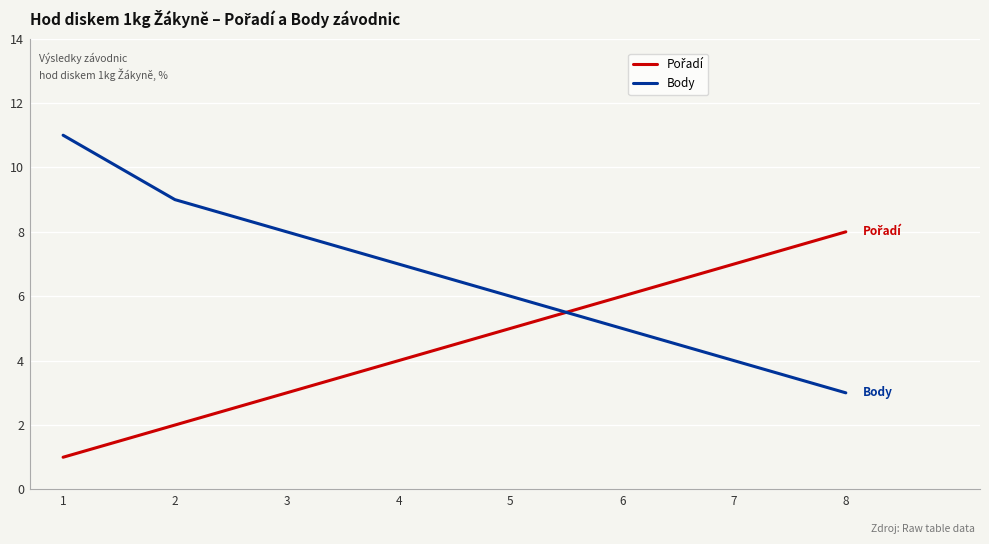

List the labels in order of Body value, largest first.

1, 2, 3, 4, 5, 6, 7, 8